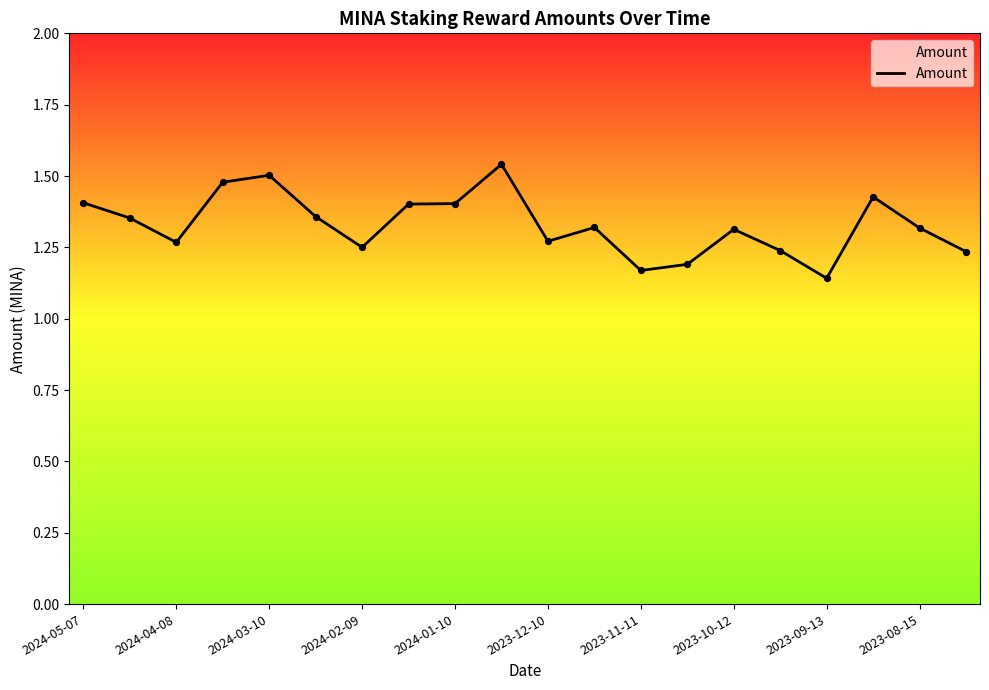

What is the difference between the maximum and minimum values?

0.4